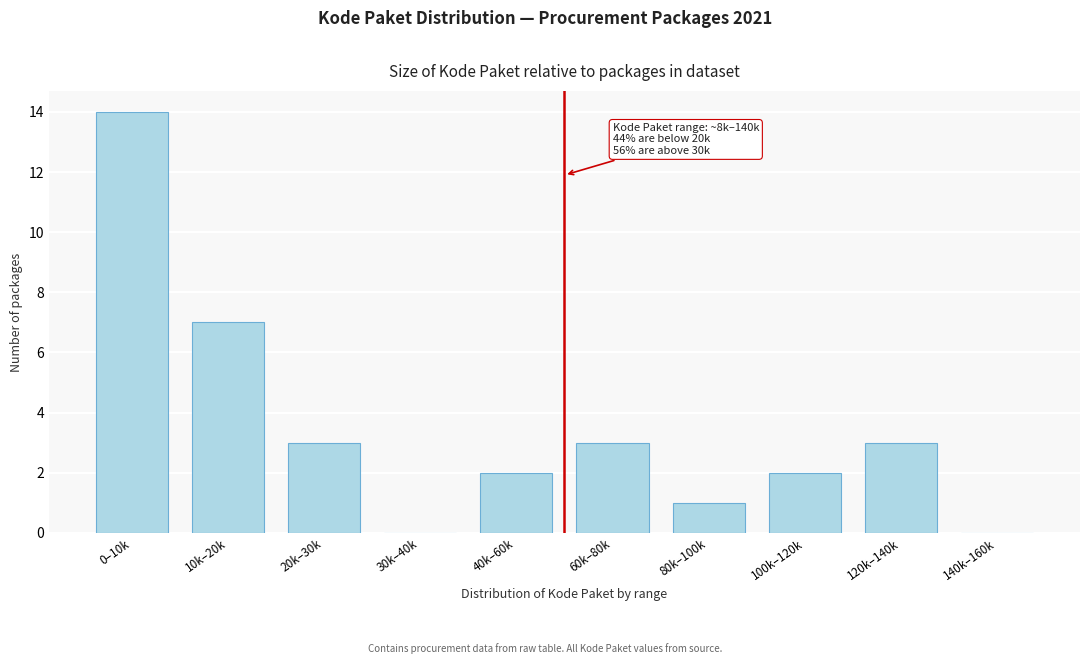

Reading left to right, what are all the values shown in this chart?

0–10k=14	10k–20k=7	20k–30k=3	30k–40k=0	40k–60k=2	60k–80k=3	80k–100k=1	100k–120k=2	120k–140k=3	140k–160k=0